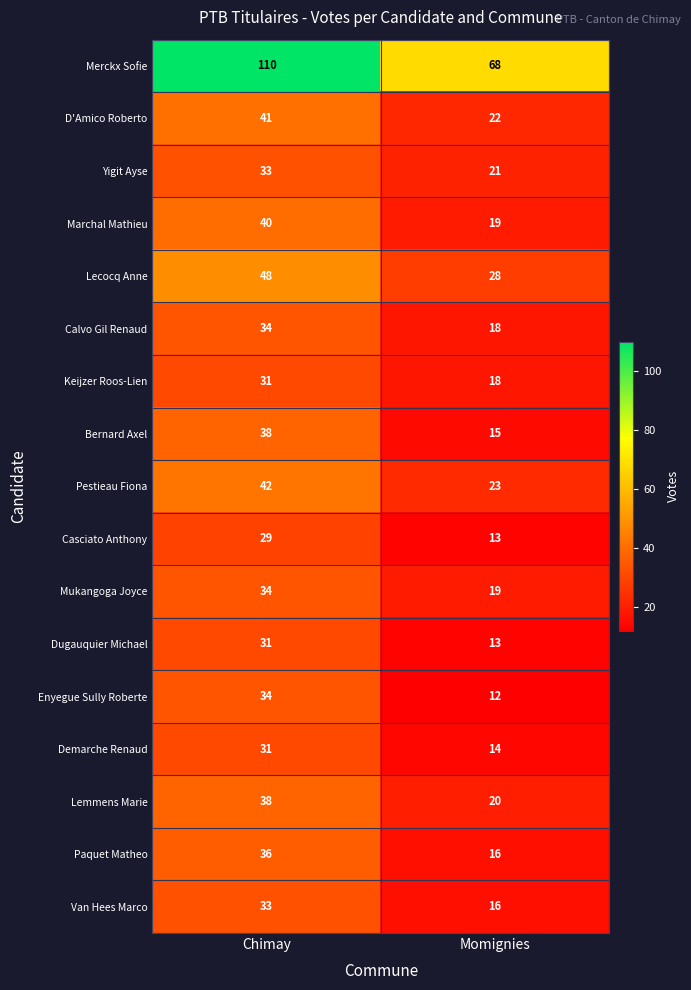

At which label does Van Hees Marco reach its minimum?

Momignies